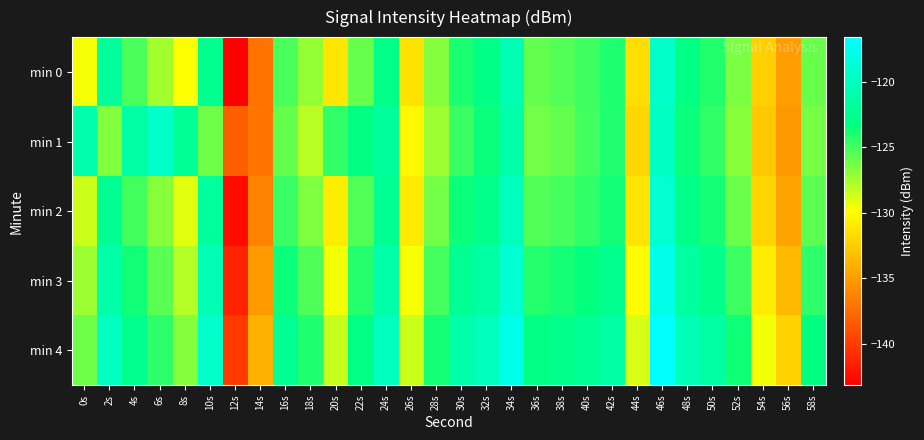

At which category is the sum across all series the highest?

46s